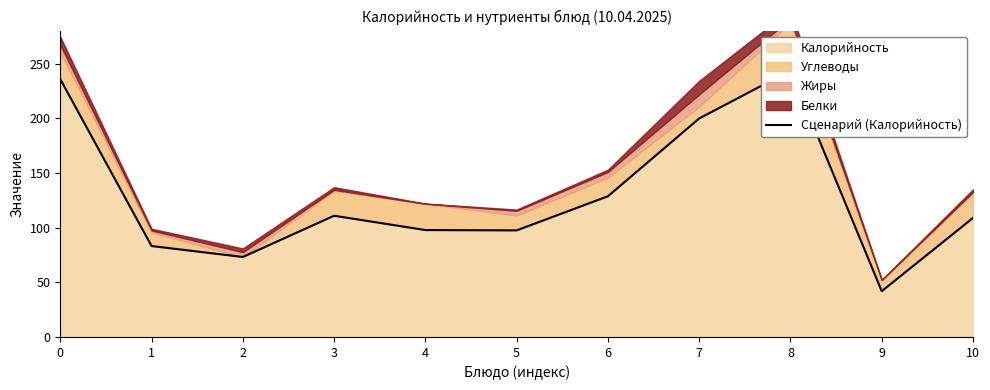

How many categories are shown in the chart?

11